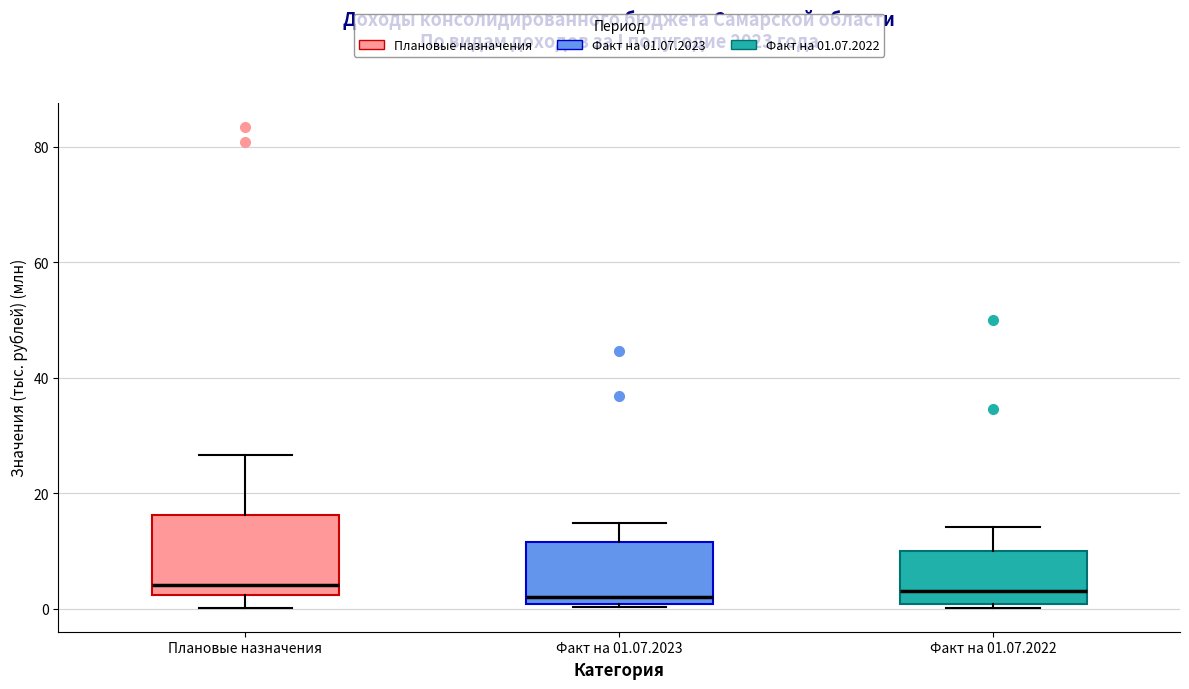

Reading left to right, transcribe this box plot: for each box, give where its median line is, the range the box spans, and where its two whiskers end, as read against the y-axis. The values are not printed on the chart, so give them approximately, as read against the axis.

Плановые назначения: median 4, box 2 to 16, whiskers 0 to 26
Факт на 01.07.2023: median 2, box 0 to 12, whiskers 0 to 14
Факт на 01.07.2022: median 4, box 0 to 10, whiskers 0 (just below the box's lower edge) to 14